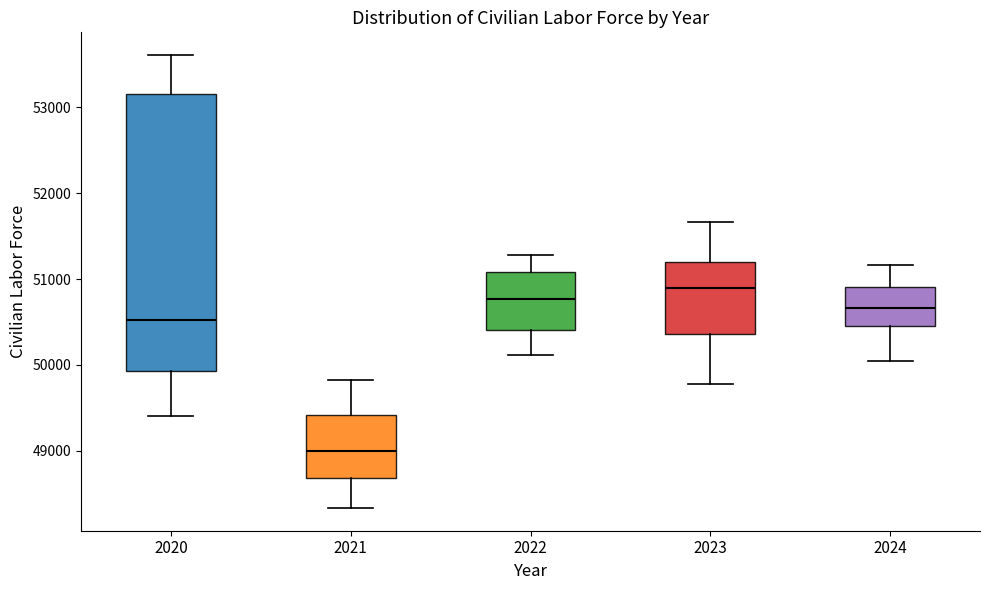

Which box's median line is the highest?

2023